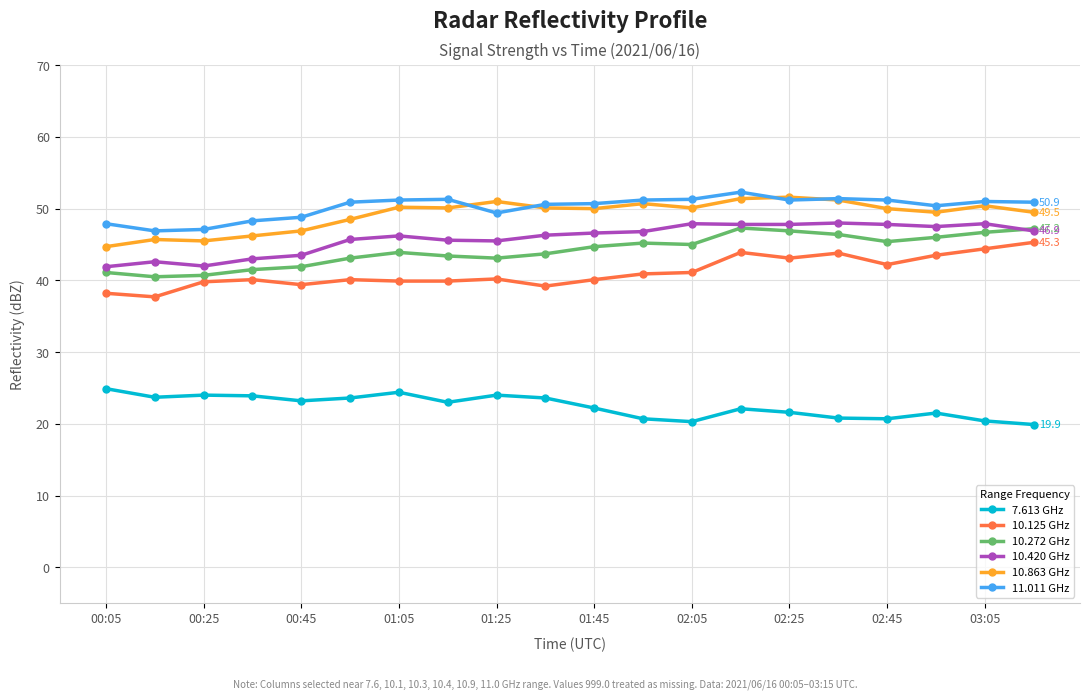

True or false: 10.125 GHz and 7.613 GHz cross at least once.

False